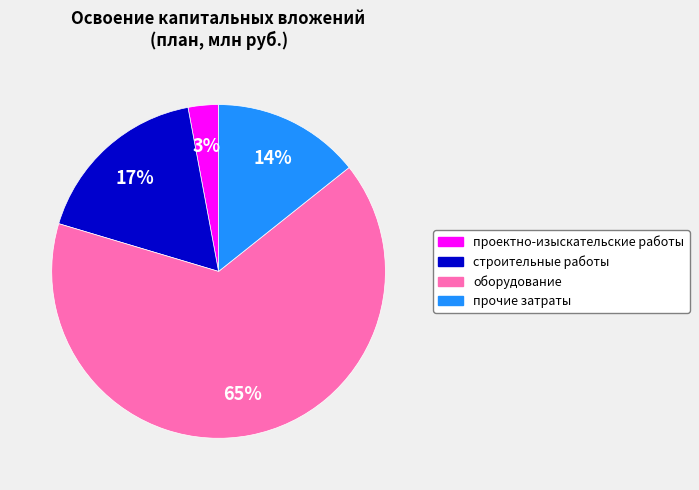

Combined, do прочие затраты and строительные работы account for over 50%?

No